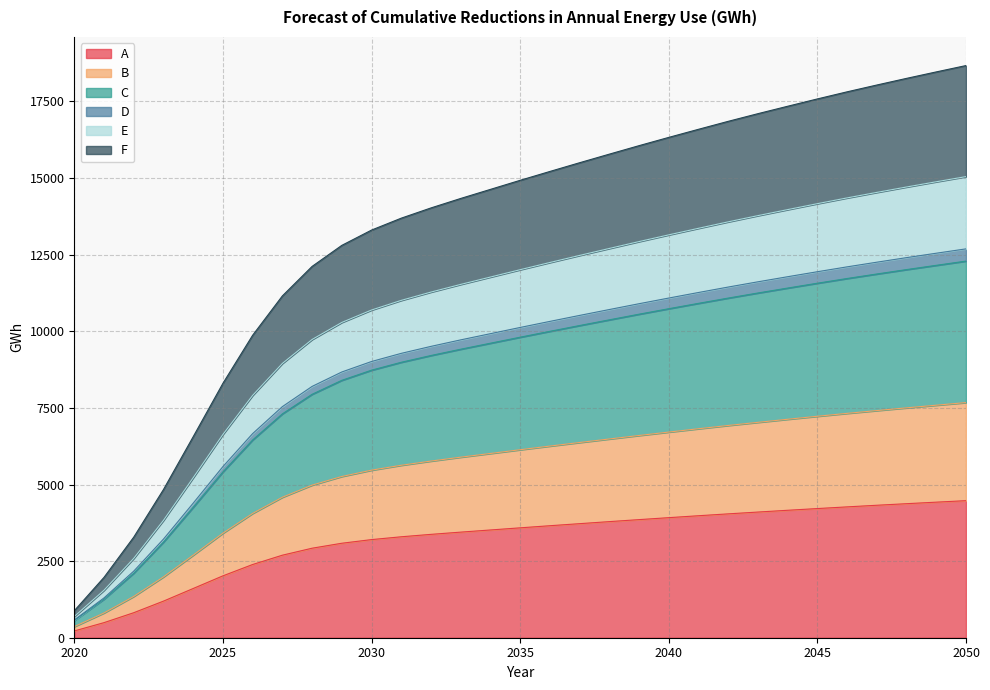

What is the lowest value of the F series?

362